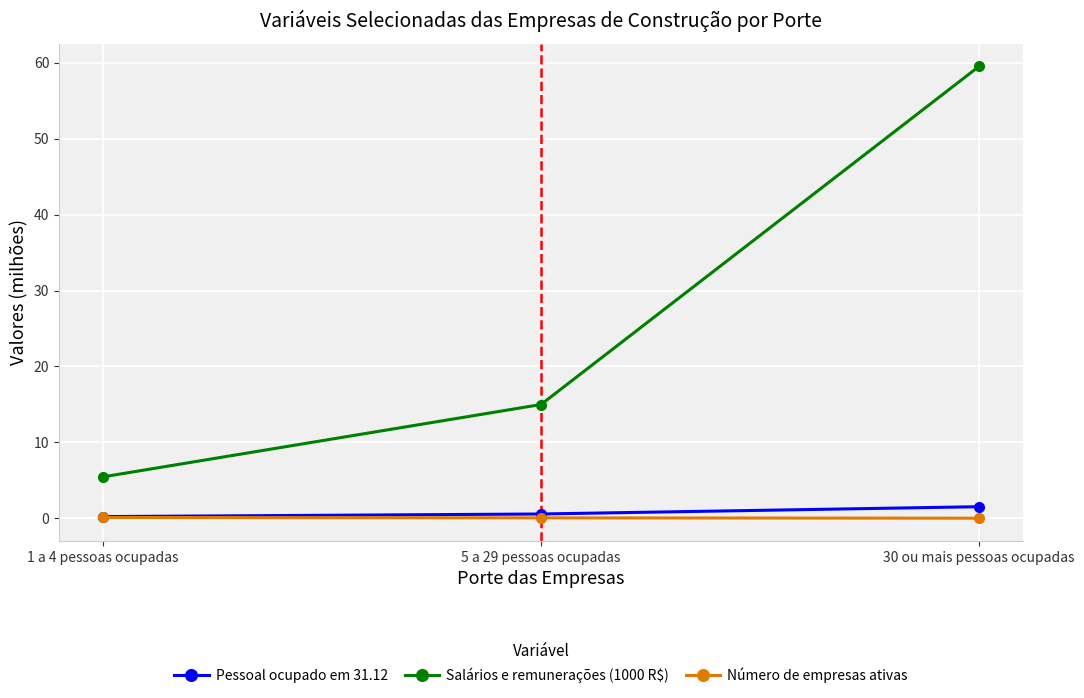

Which series has the widest spread of values?

Salários e remunerações (1000 R$)